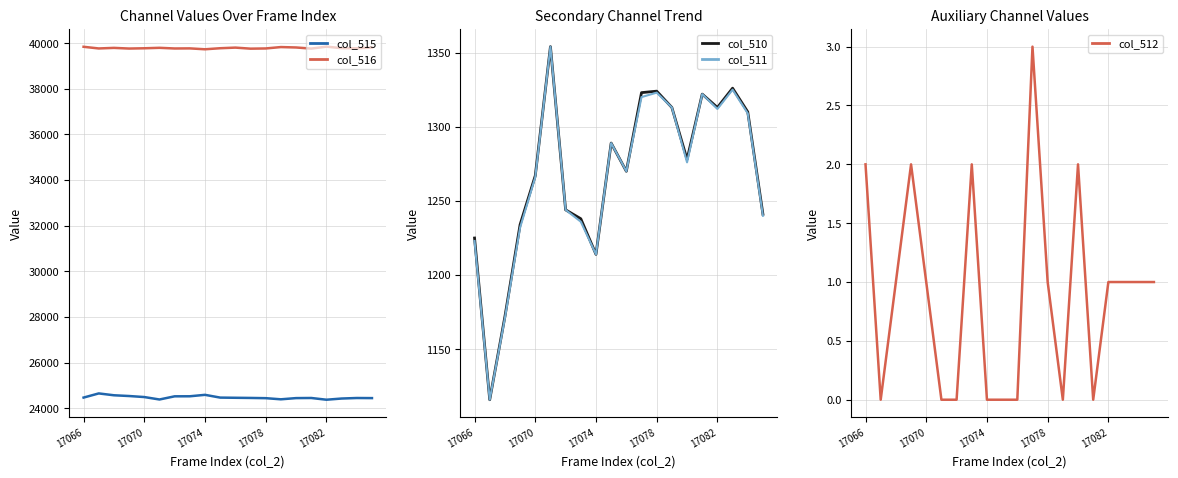

Is it true that col_511 equals 2149 at 17078?

False